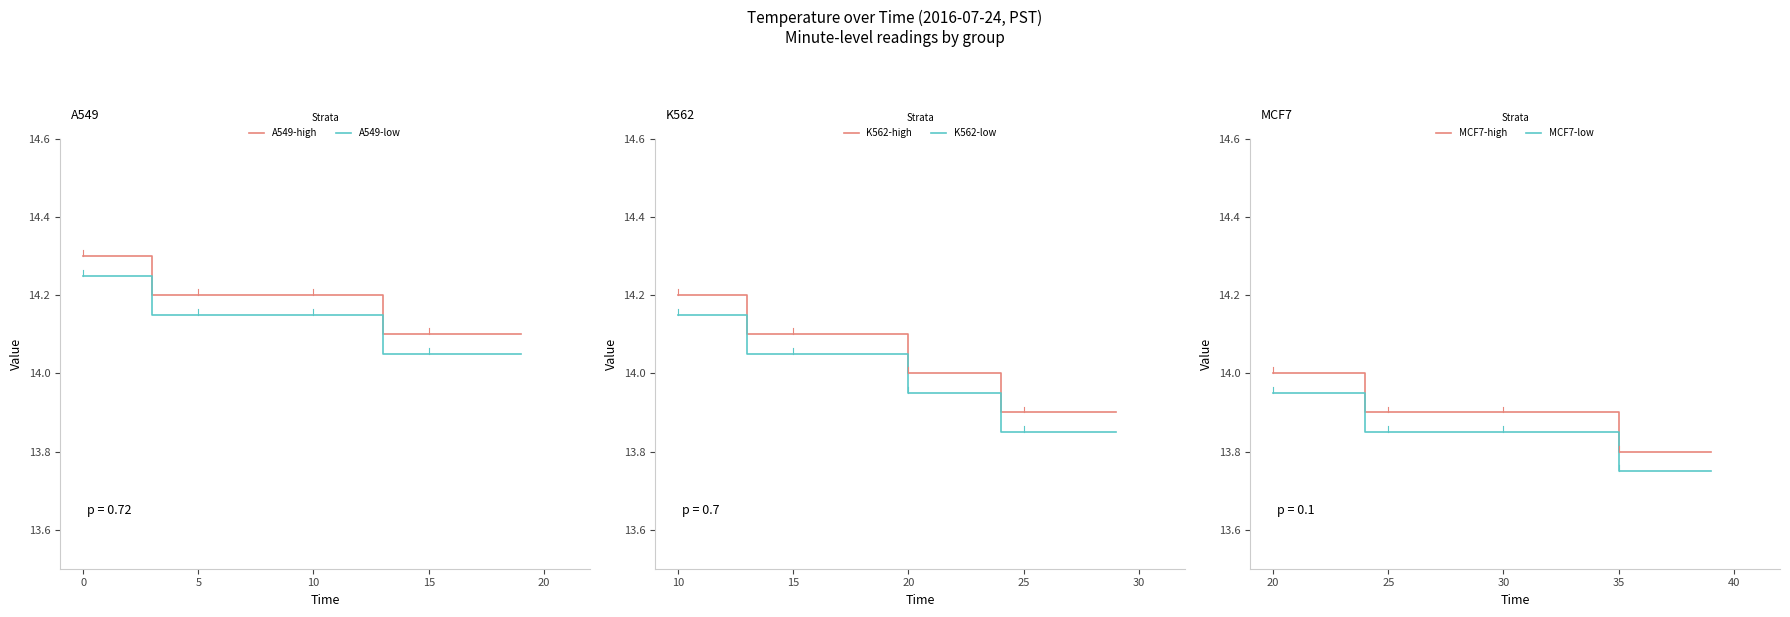

The A549-high series shows 14.2 at 10. True or false?

True